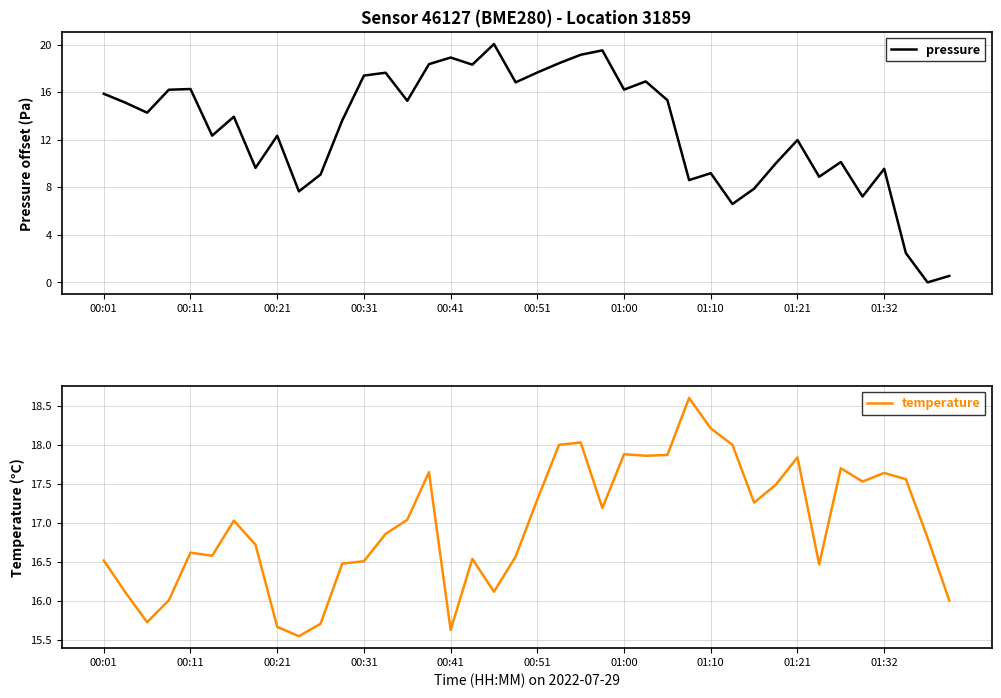

List the series in order of their peak value, highest first.

pressure, temperature